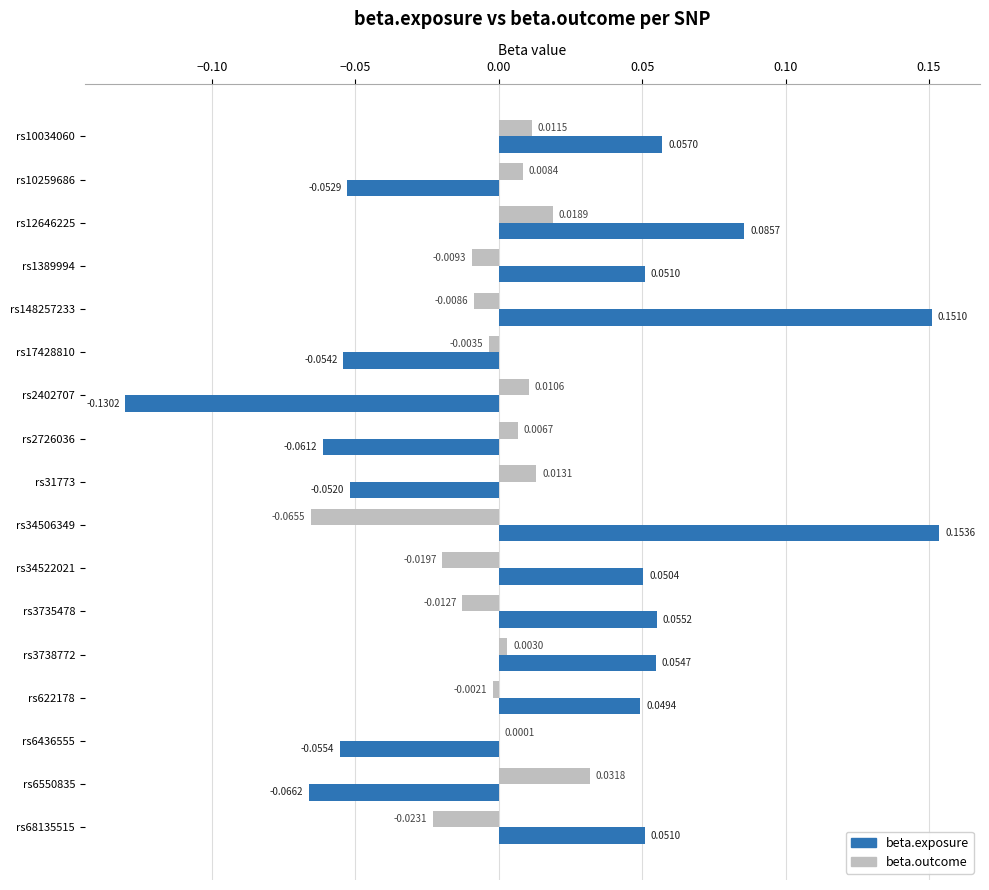

What are all the series names shown in the legend?

beta.exposure, beta.outcome